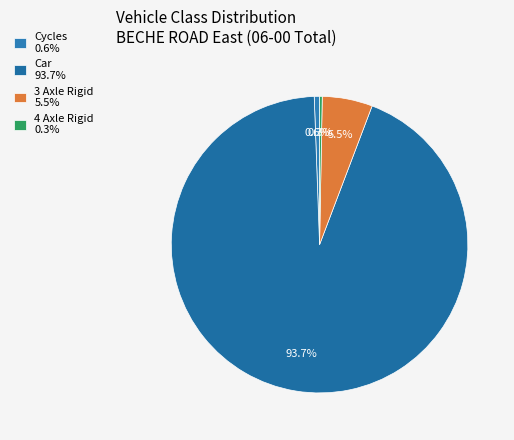

Which category accounts for the majority?

Car 93.7%